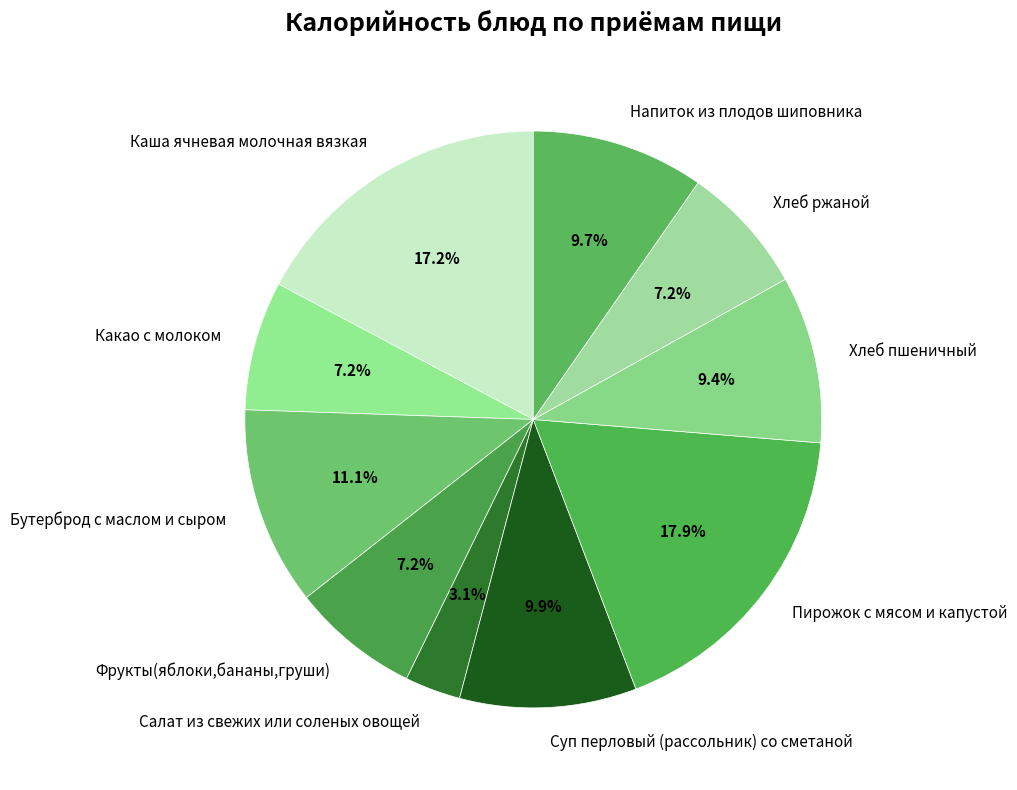

What percentage is the Фрукты(яблоки,бананы,груши) slice, to the nearest percent?

7%